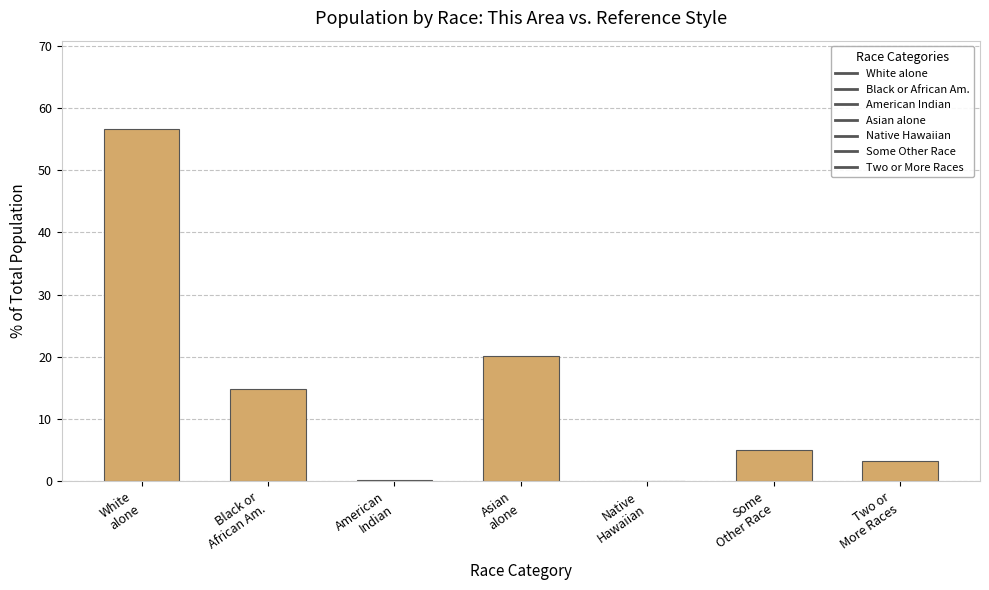

What is the greatest value displayed?

56.7